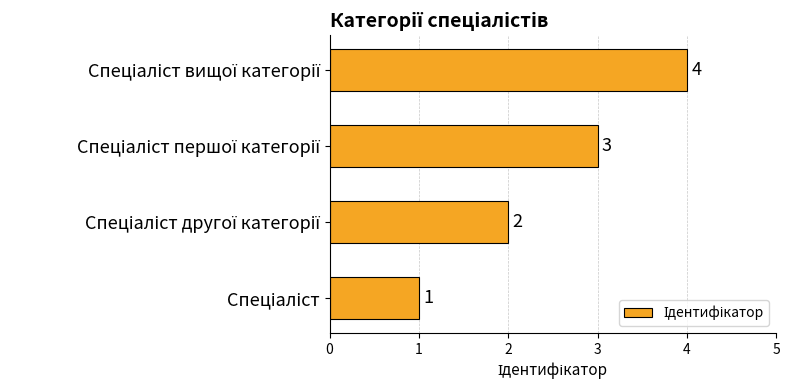

Count the values in the range 2 to 4.

3